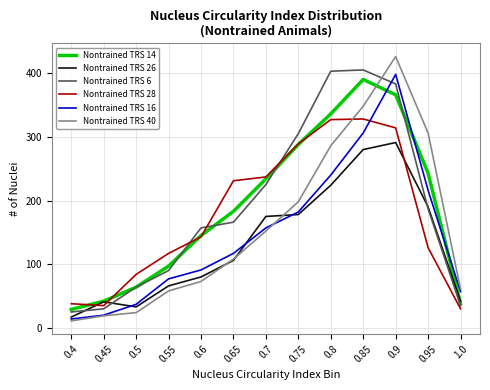

The value of Nontrained TRS 14 at 0.95 is 162. True or false?

False